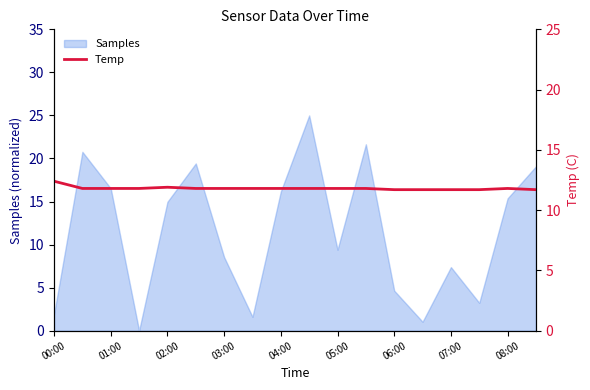

True or false: Samples has a value of 2.1 at 06:00.

False